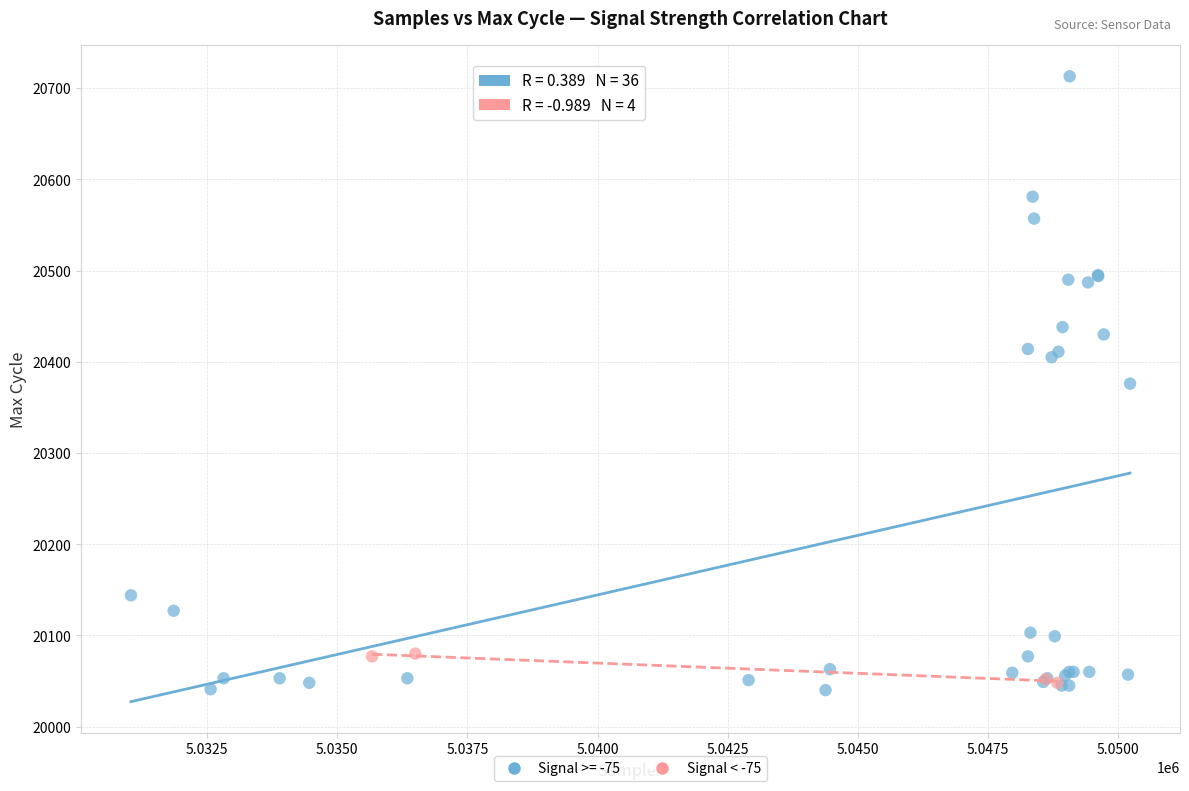

Which series reaches the maximum Y coordinate?

Signal >= -75